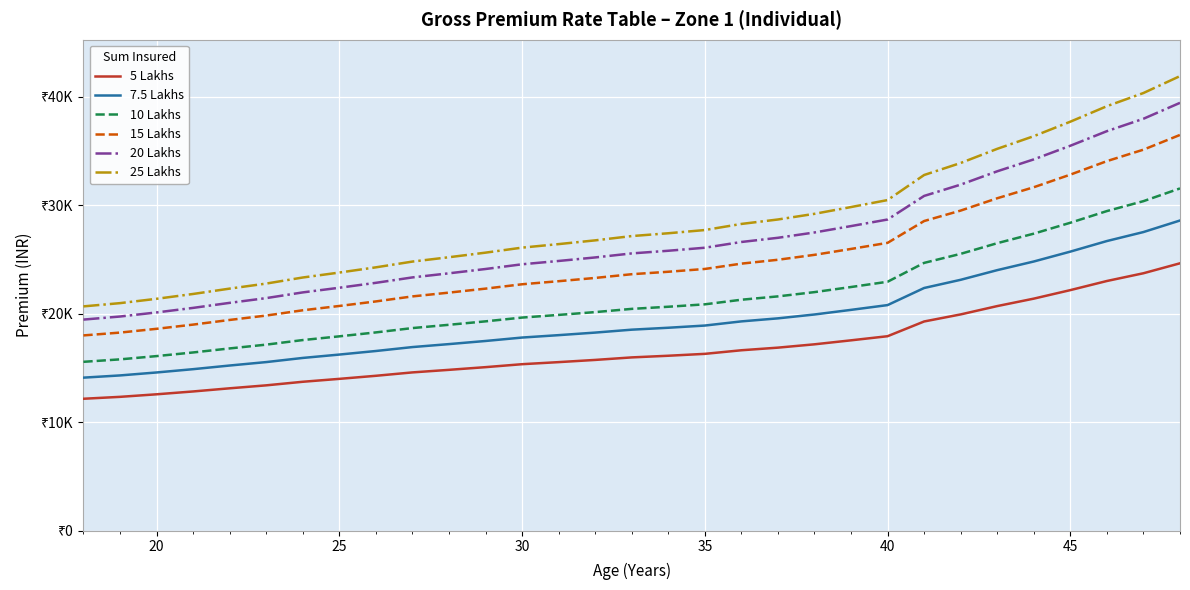

True or false: 10 Lakhs and 15 Lakhs intersect in this chart.

False